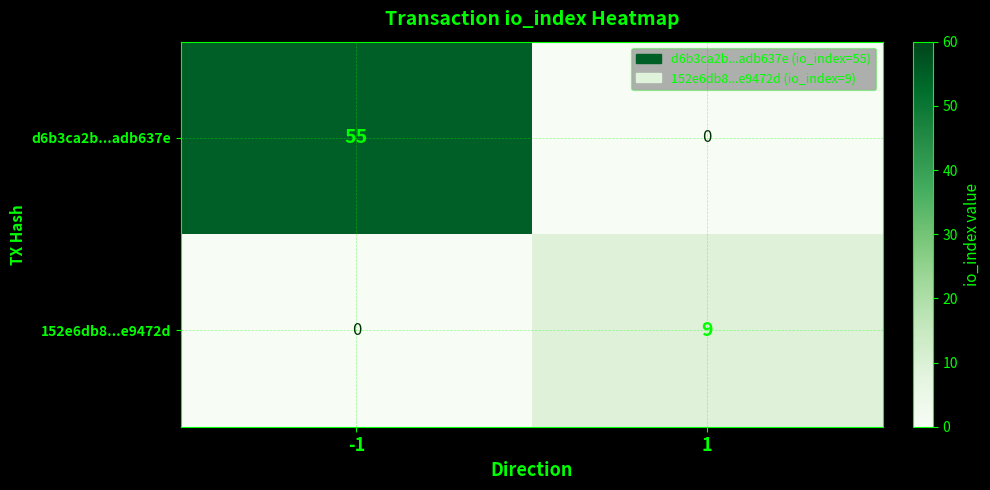

Reading left to right, extract all data points from this chart.

d6b3ca2b...adb637e: -1=55	1=0
152e6db8...e9472d: -1=0	1=9